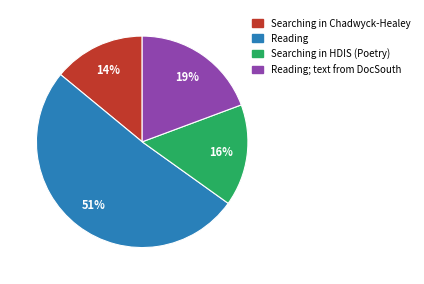

Is there any slice that represents more than half of the pie?

Yes